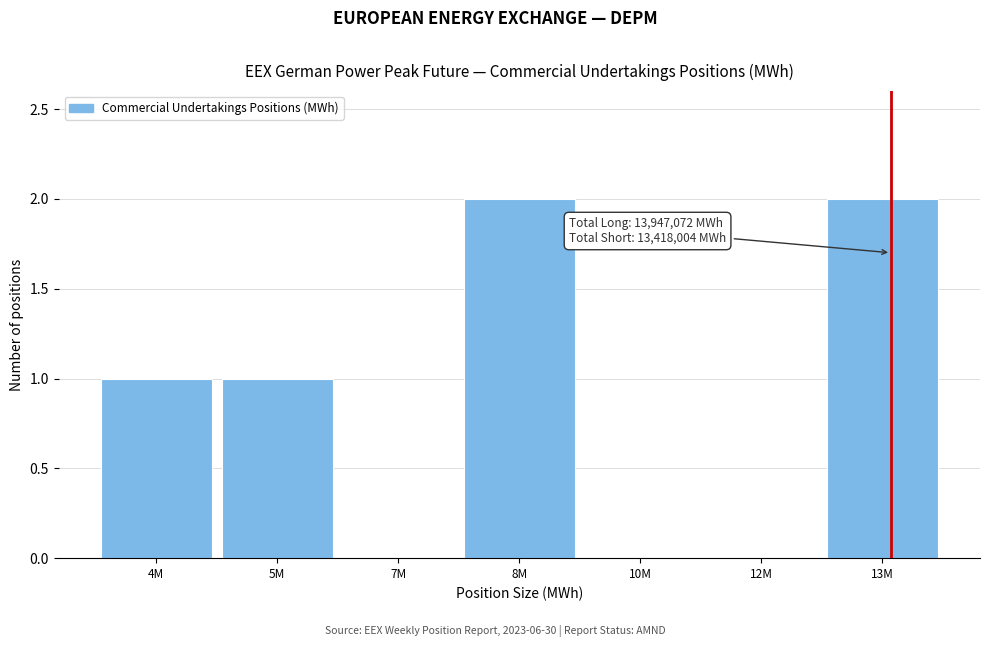

Reading left to right, what are all the values shown in this chart?

4M=1	5M=1	7M=0	8M=2	10M=0	12M=0	13M=2